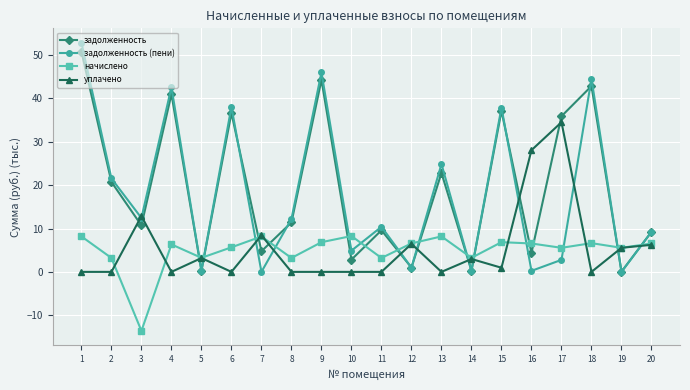

Between 12 and 14, which series saw the biggest shift?

уплачено